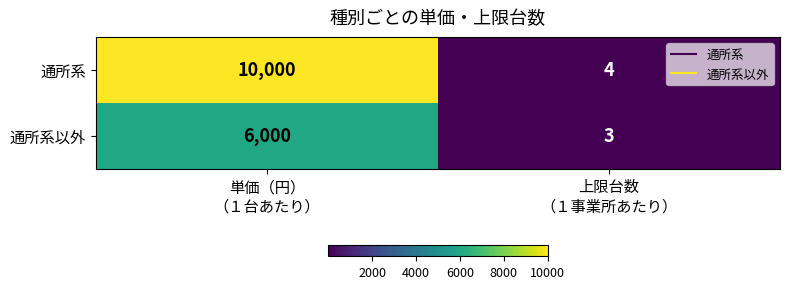

What is the sum of all 通所系 values?

10004